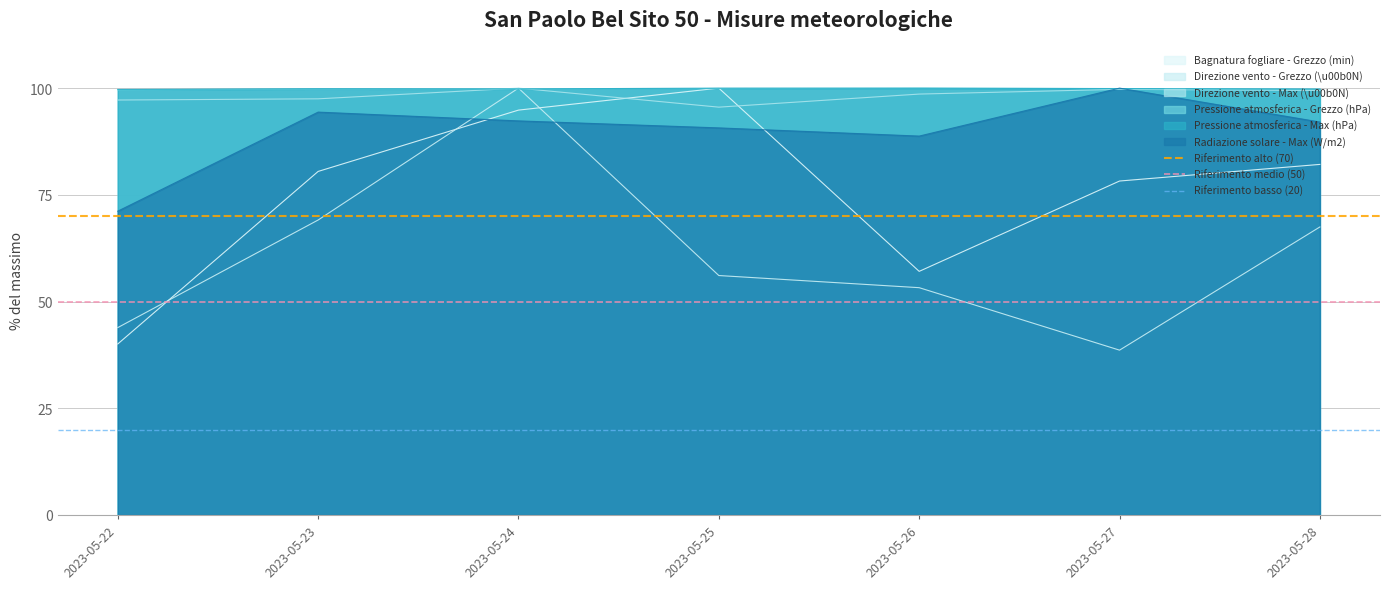

How many intersections are there between Direzione vento - Max (\u00b0N) and Bagnatura fogliare - Grezzo (min)?

2